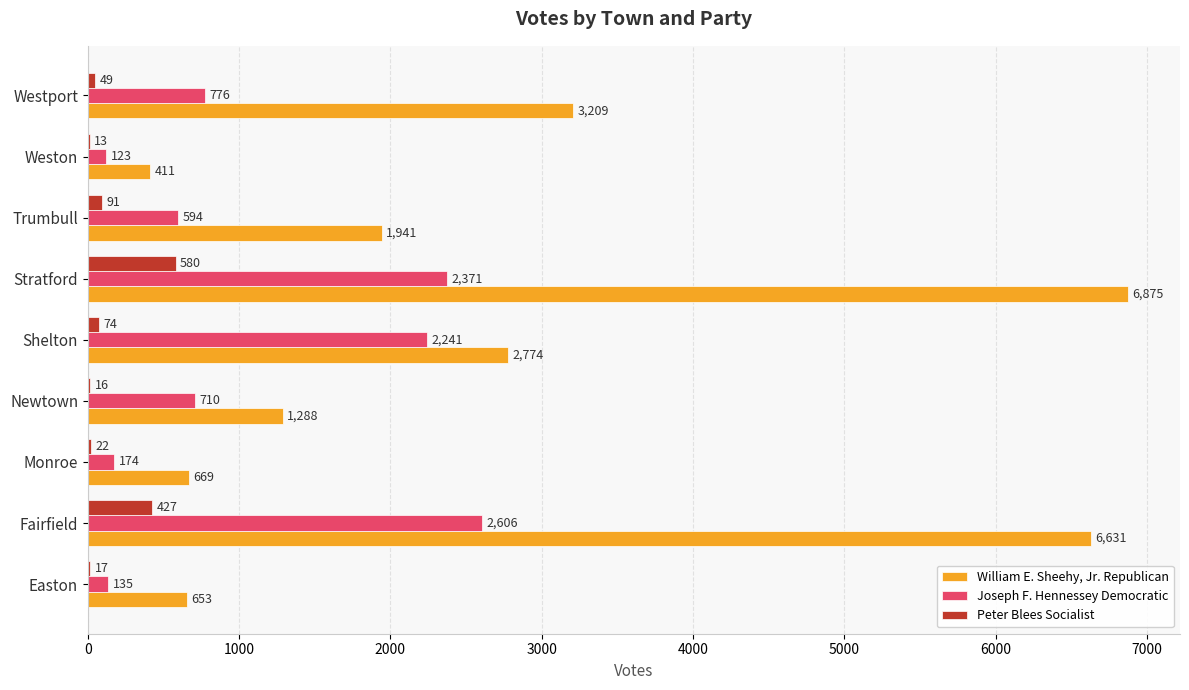

Which series changed the most between Newtown and Weston?

William E. Sheehy, Jr. Republican